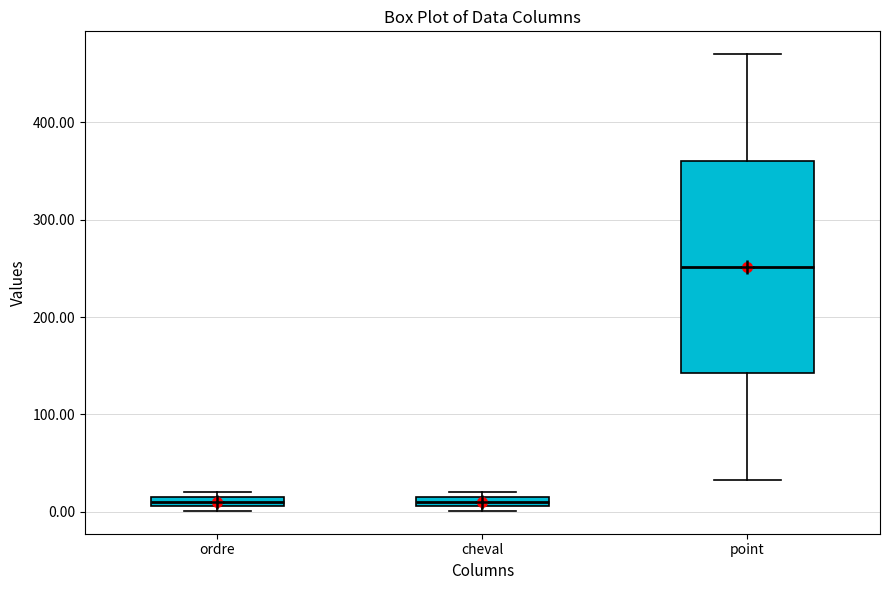

Which box's median line is the highest?

point